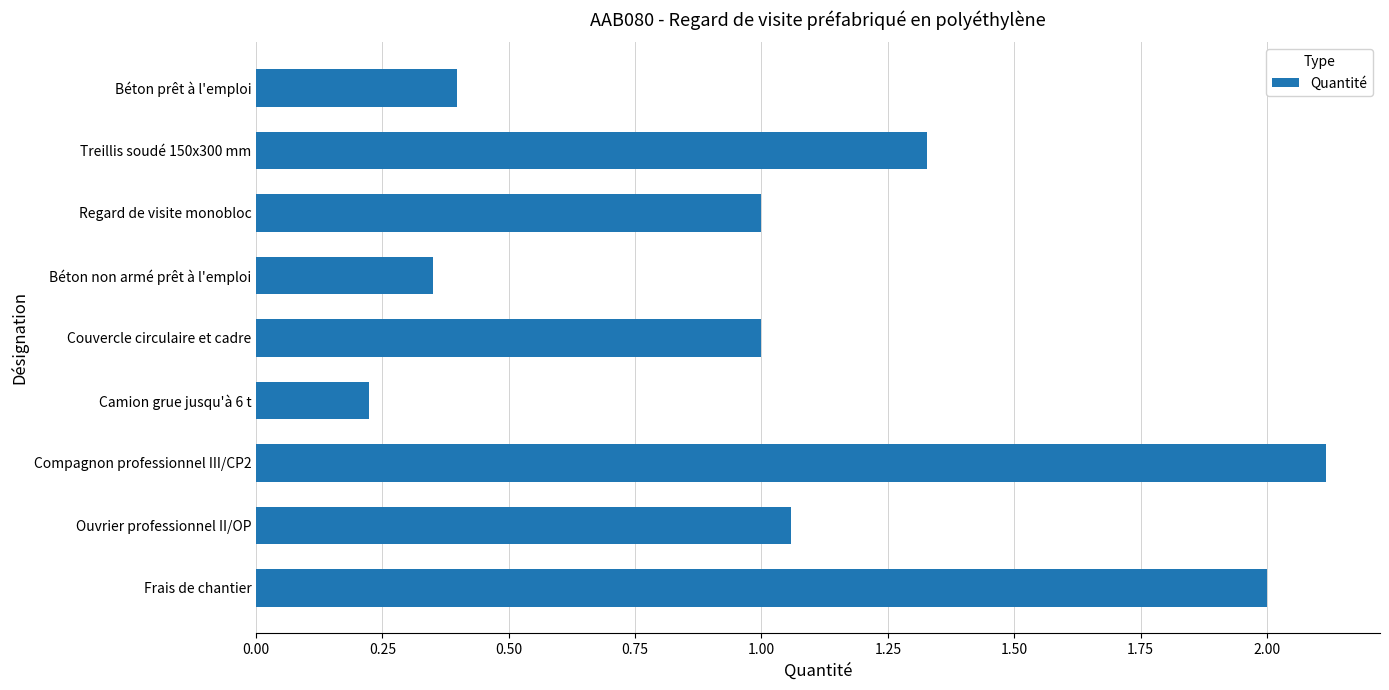

Approximately how many times larger is the value at Regard de visite monobloc compared to Treillis soudé 150x300 mm?

0.8